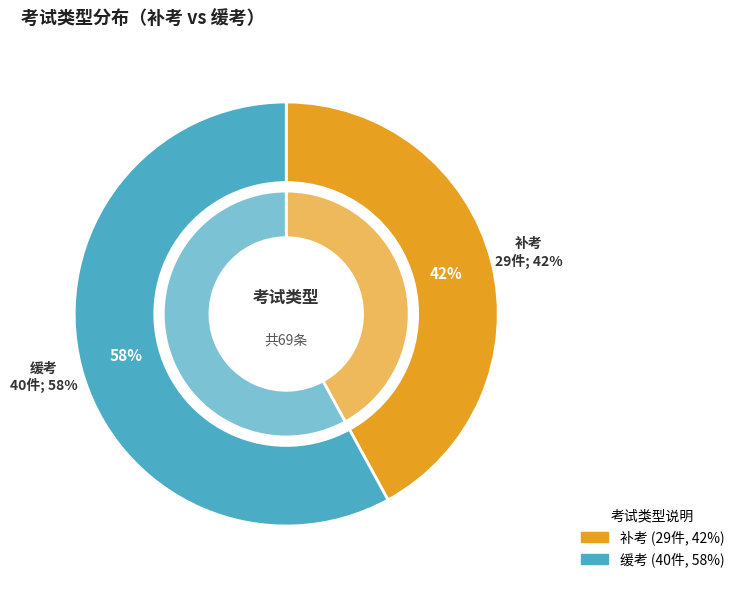

Count the number of slices in the pie.

2